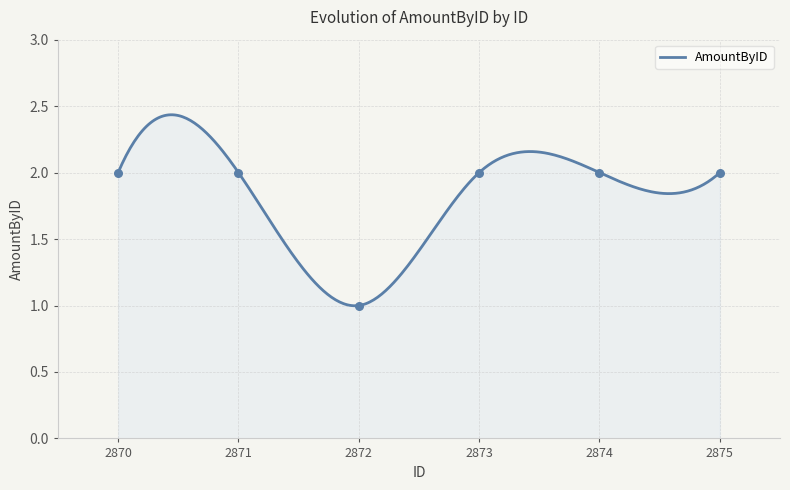

Which has a higher value, 2870 or 2871?

2870